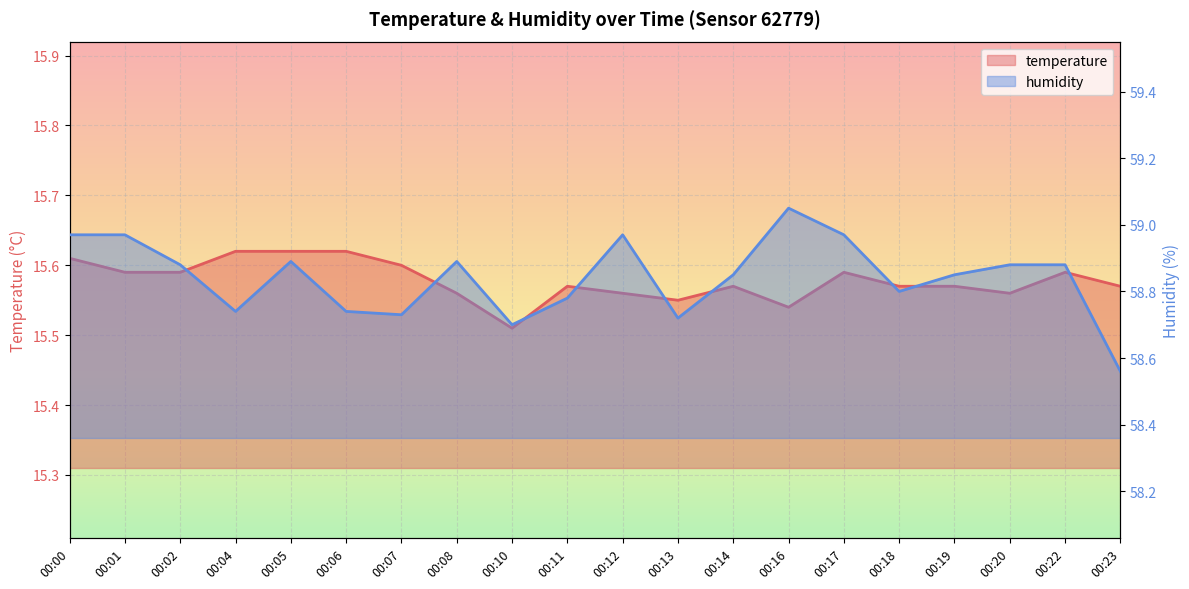

Which has a higher value, 00:00 or 00:22?

00:00